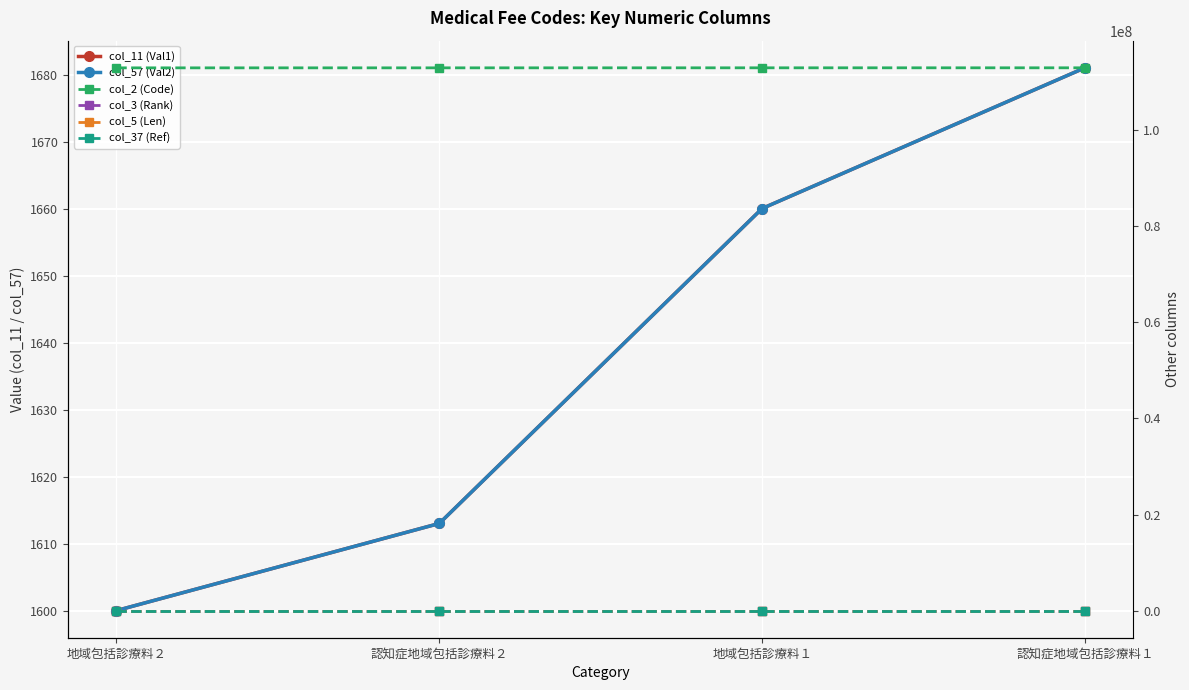

Reading right to left, transcribe all the data shown in this chart.

col_11 (Val1): 1681	1660	1613	1600
col_57 (Val2): 1681	1660	1613	1600
col_2 (Code): 113025710	113024810	113018410	113015810
col_3 (Rank): 11	8	11	8
col_5 (Len): 20	16	20	16
col_37 (Ref): 1323	1322	1323	1322